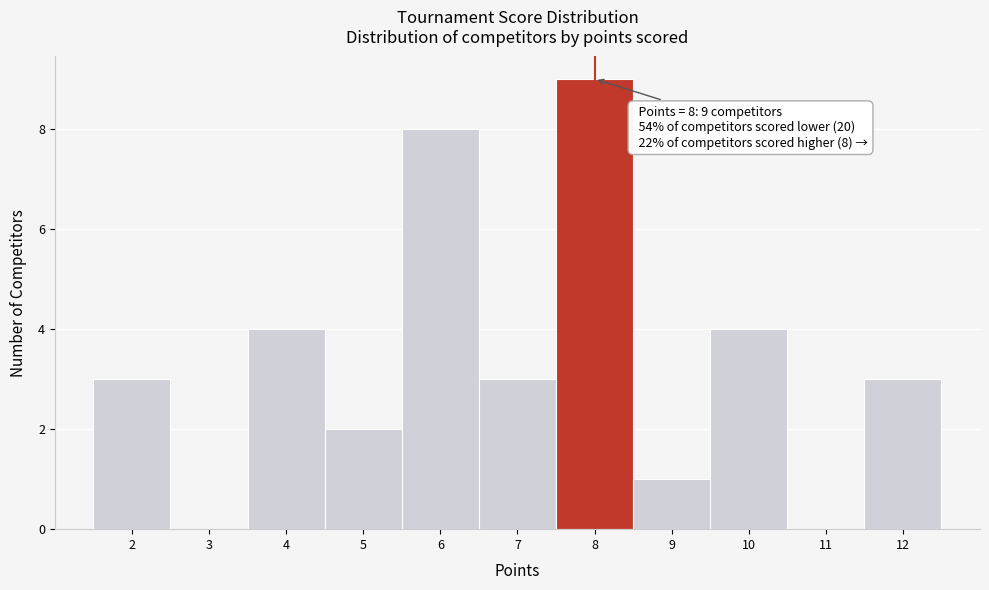

Over which range of the x-axis is the bar tallest?

7.5 to 8.5